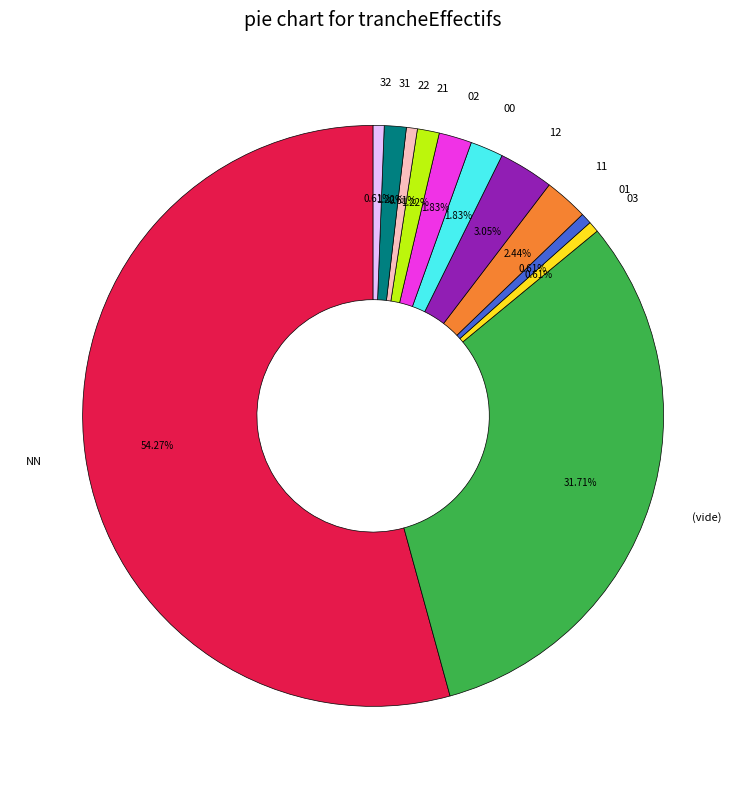

What is the largest slice in the pie chart?

NN